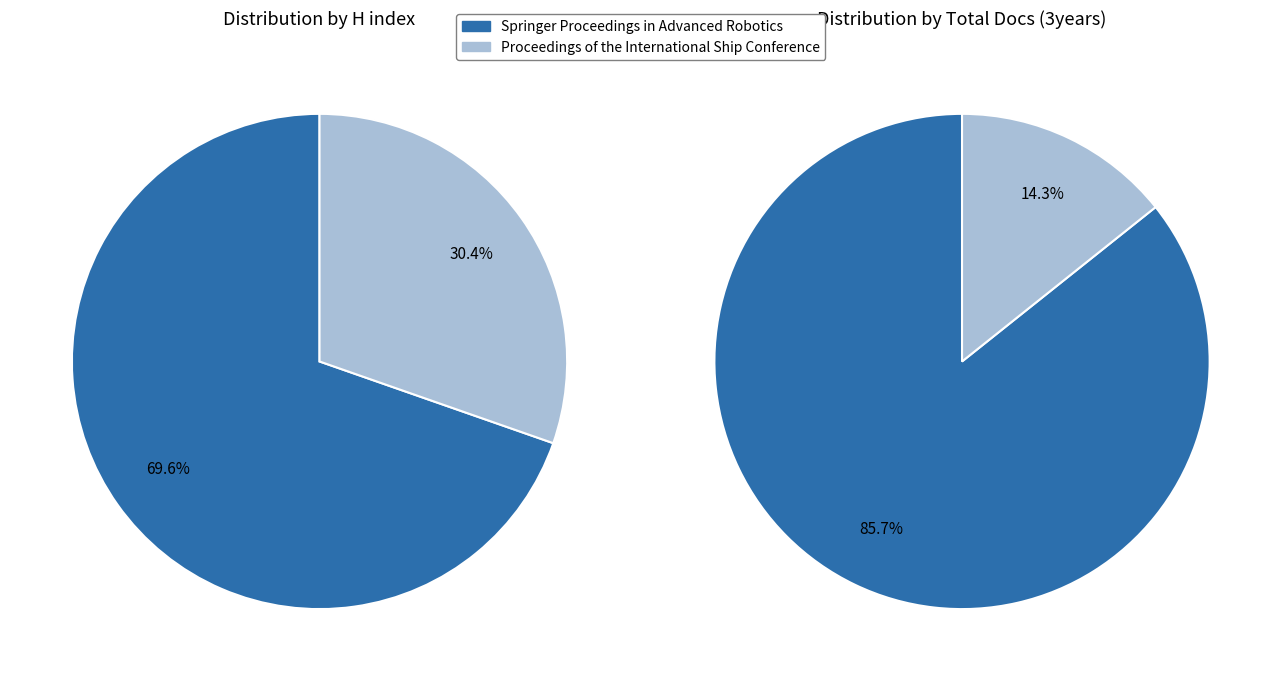

What is the change in value from Springer Proceedings in Advanced Robotics to Proceedings of the International Ship Conference?

-167